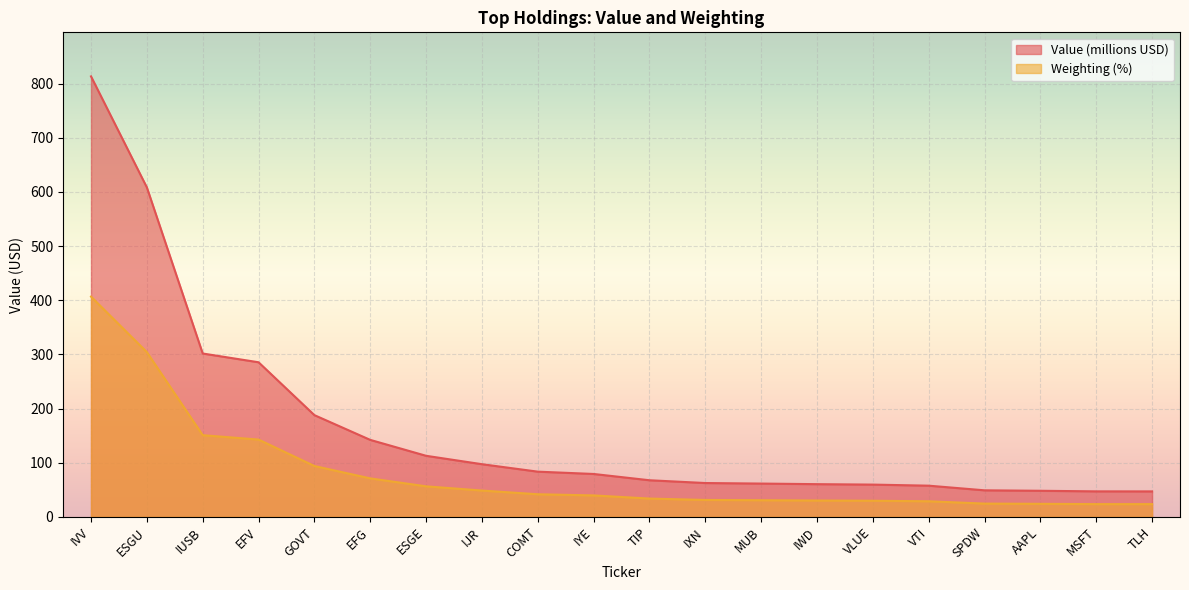

List the series in order of their overall mean, lowest first.

Weighting (%), Value (millions USD)